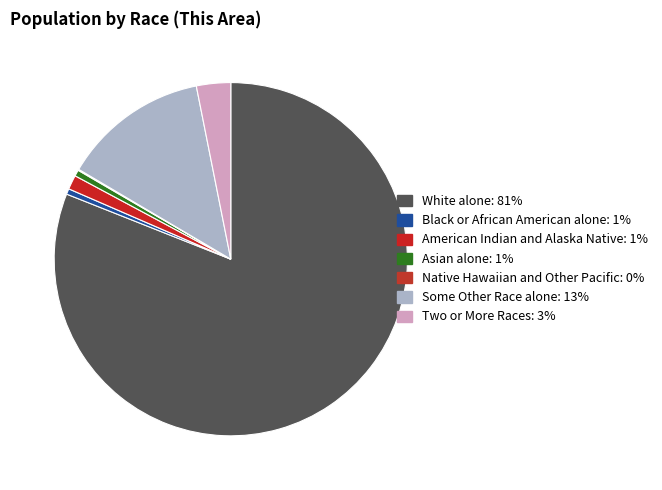

How many slices are in this pie chart?

7